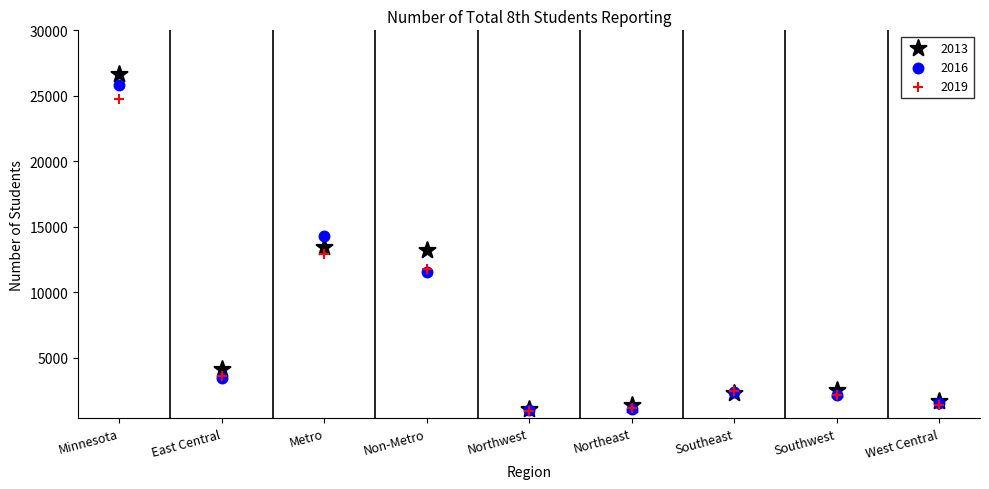

Which series contains the highest Y value?

2013